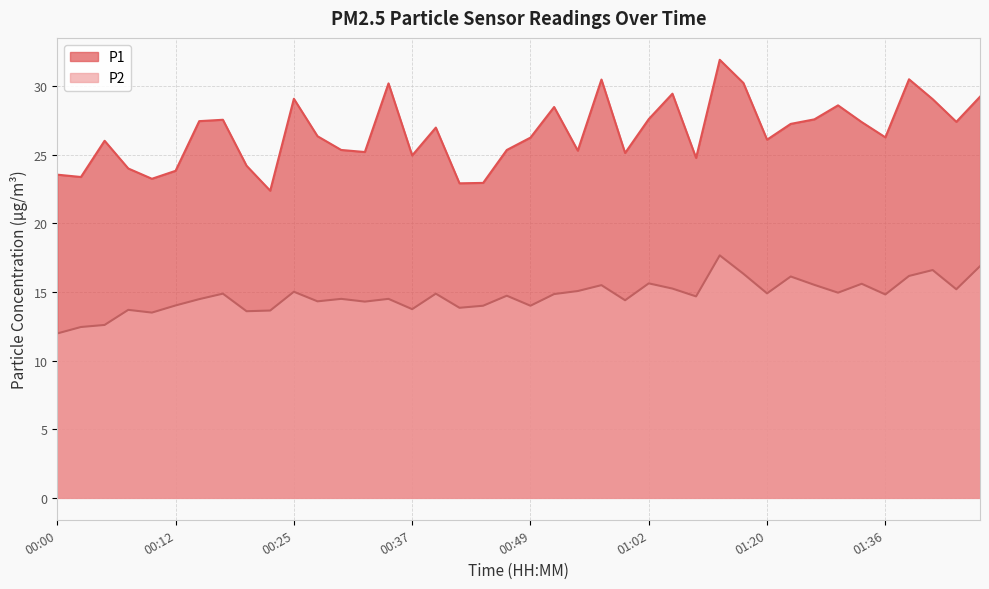

True or false: P1 and P2 cross at least once.

False